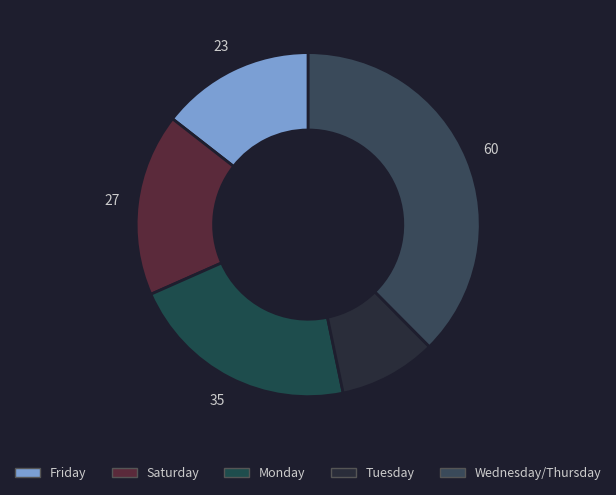

How many segments does this pie chart have?

5